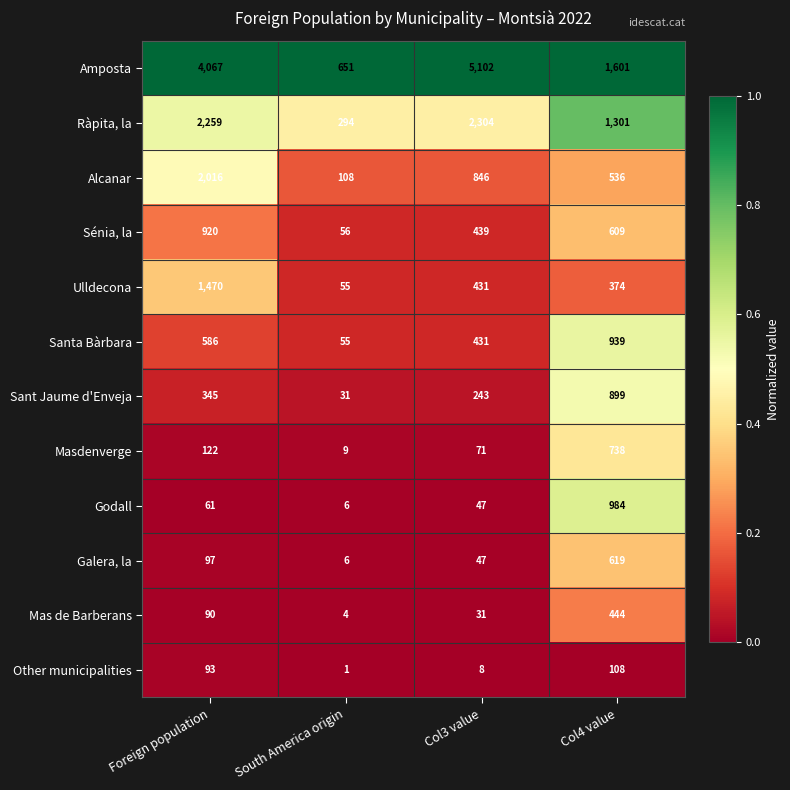

Rank the series by their maximum value, from lowest to highest.

Other municipalities, Mas de Barberans, Galera, la, Masdenverge, Sant Jaume d'Enveja, Sénia, la, Santa Bàrbara, Godall, Ulldecona, Alcanar, Ràpita, la, Amposta